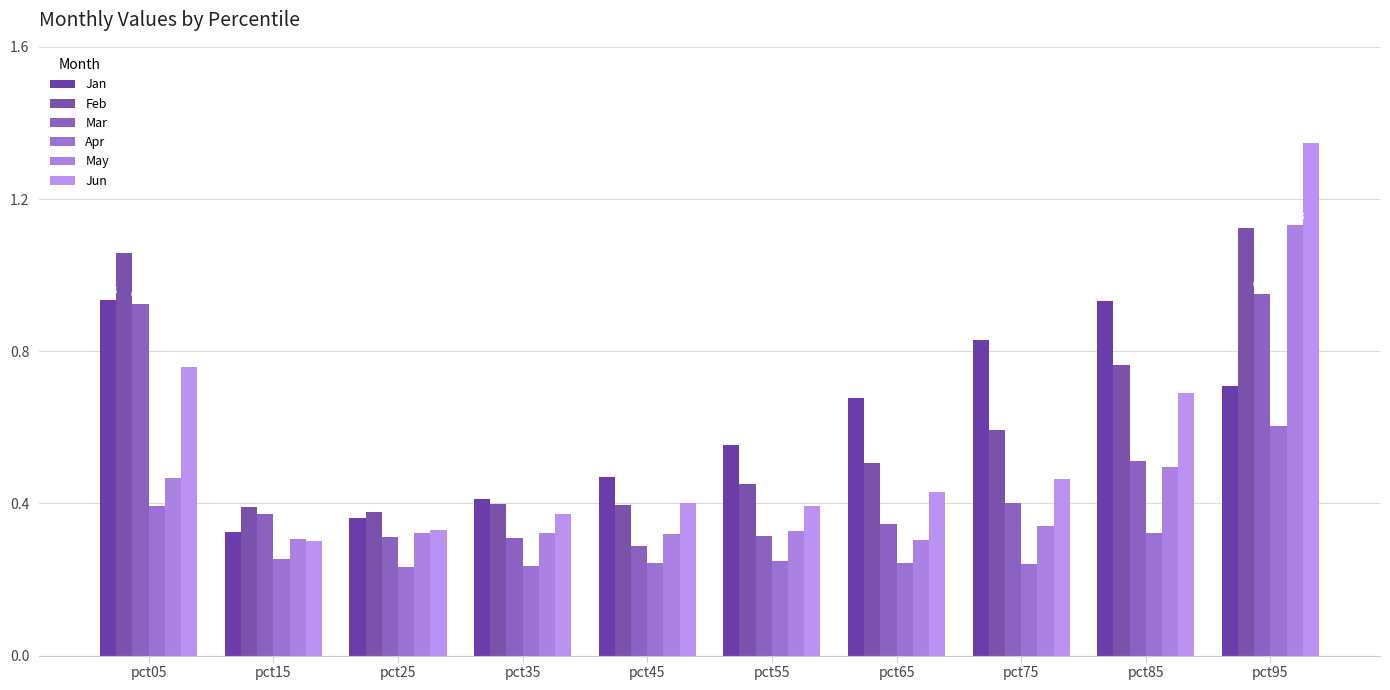

What is the sum of the May values at pct45 and pct75?

0.7